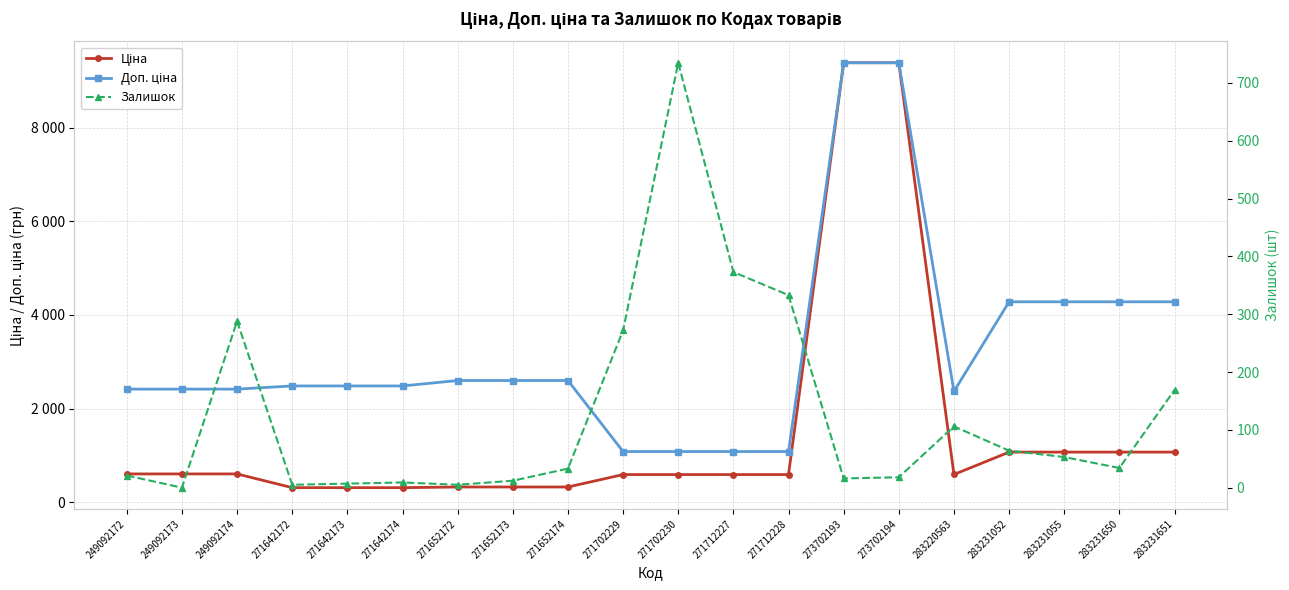

What is the total value across all series at 273702193?

18783.9